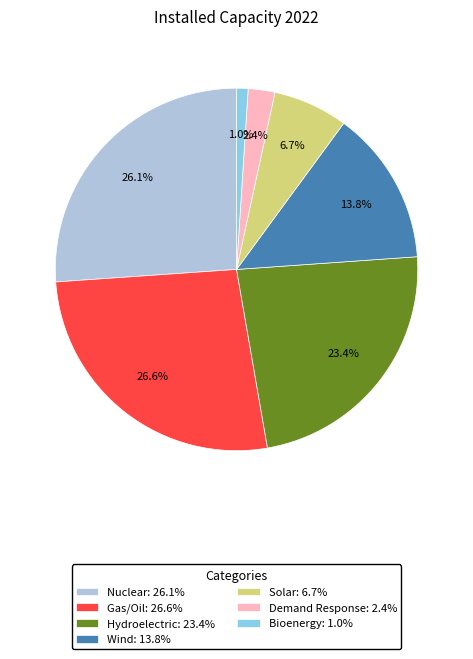

To the nearest percent, what portion does Solar represent?

7%